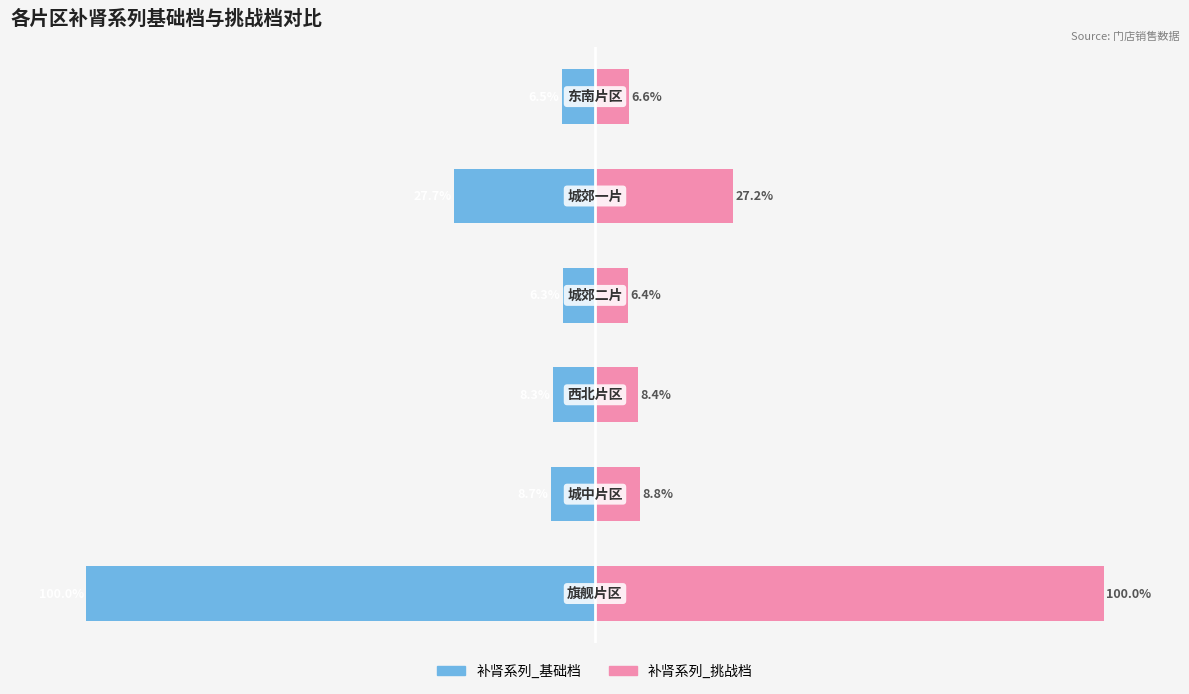

What is the value of the 补肾基础档 bar at the 3rd from the left?

-8.3